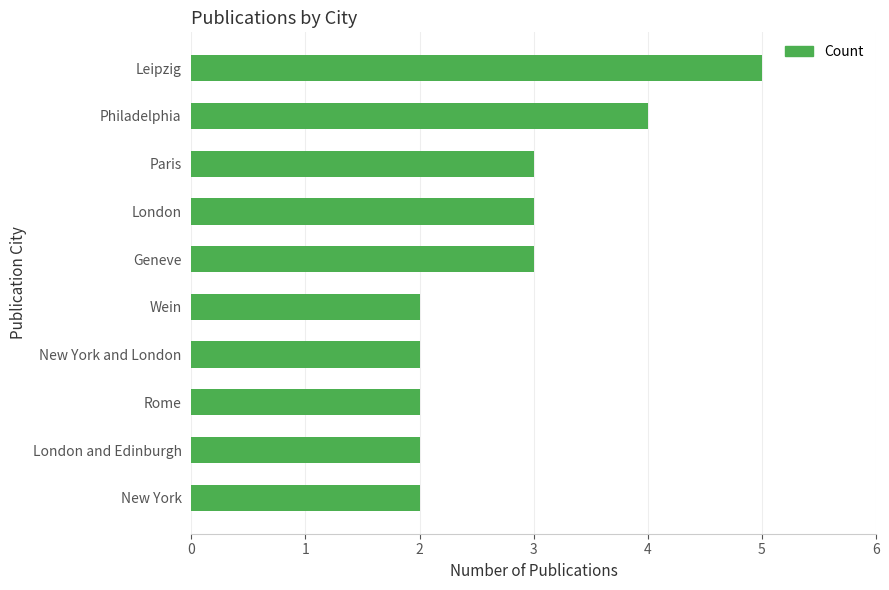

What is the ratio of the value at New York and London to the value at Leipzig?

0.4